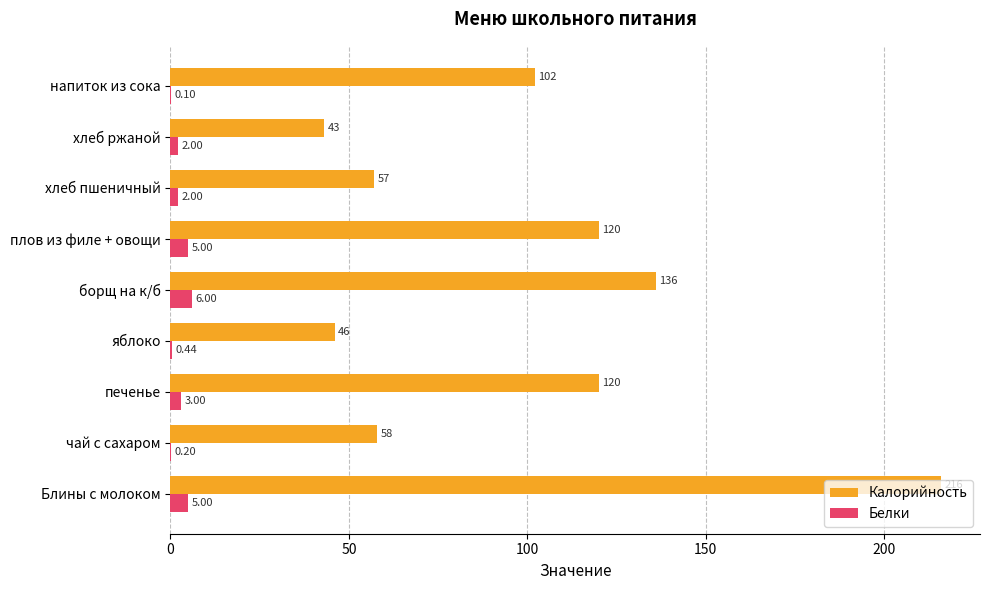

Where is Белки nearest to the value 3?

печенье